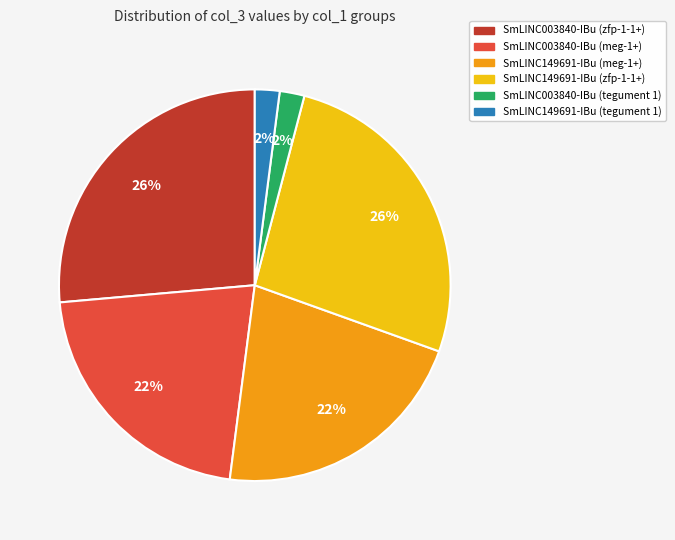

Is it true that SmLINC003840-IBu (meg-1+) is 22% of the pie?

True